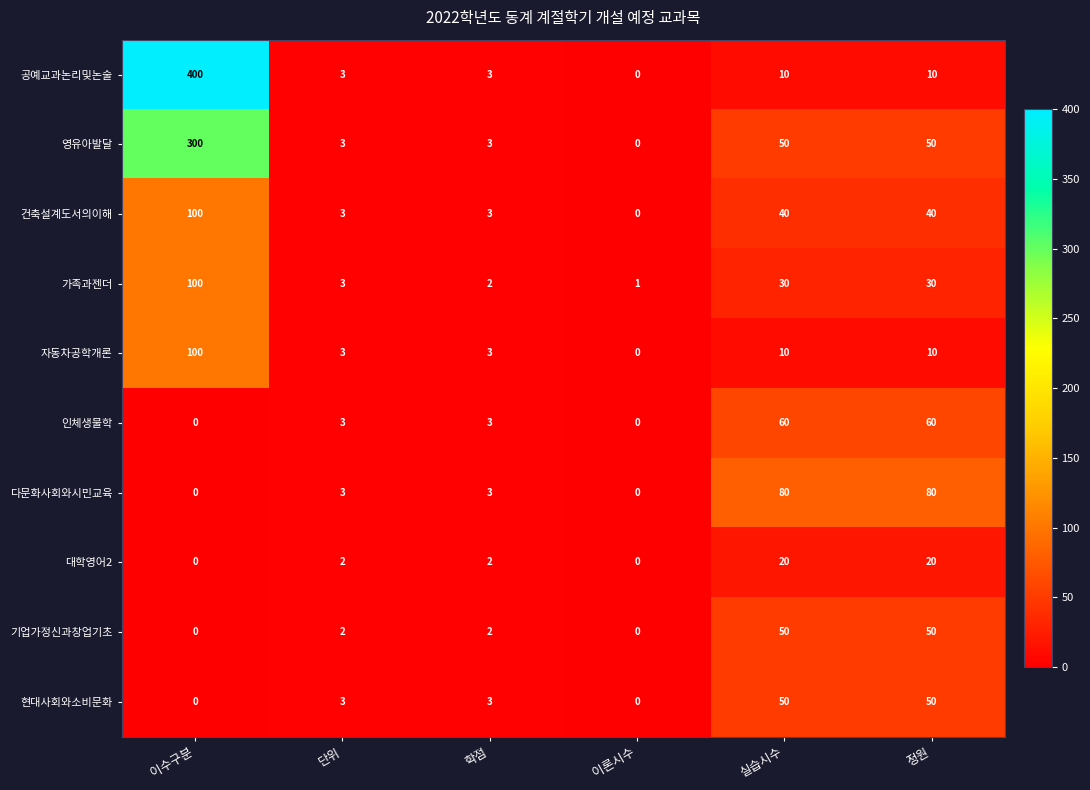

What is the difference between the 인체생물학 values at 단위 and 정원?

57